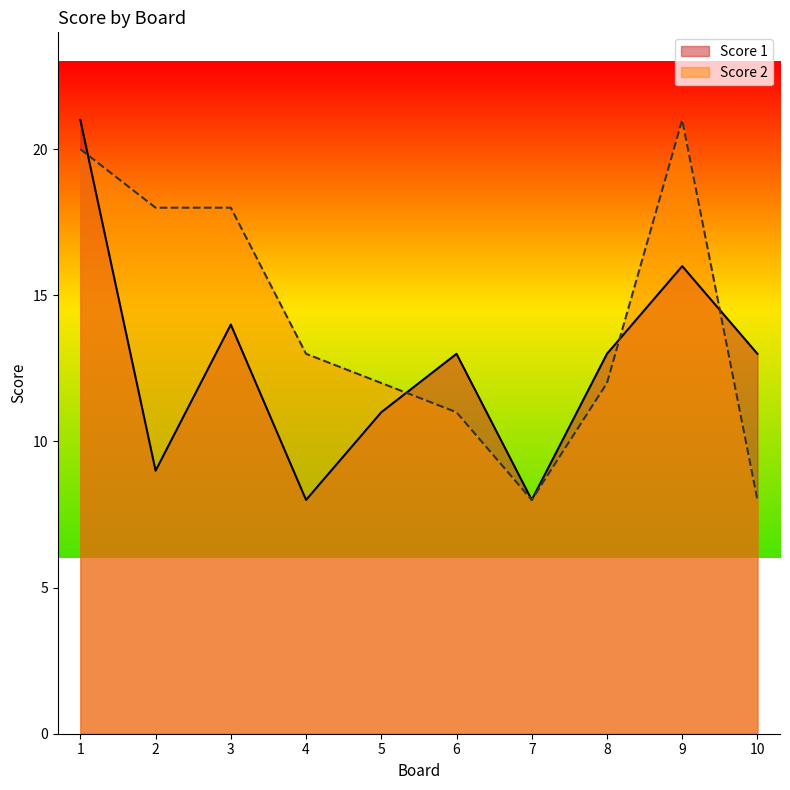

List the series in order of their overall mean, lowest first.

Score 1, Score 2